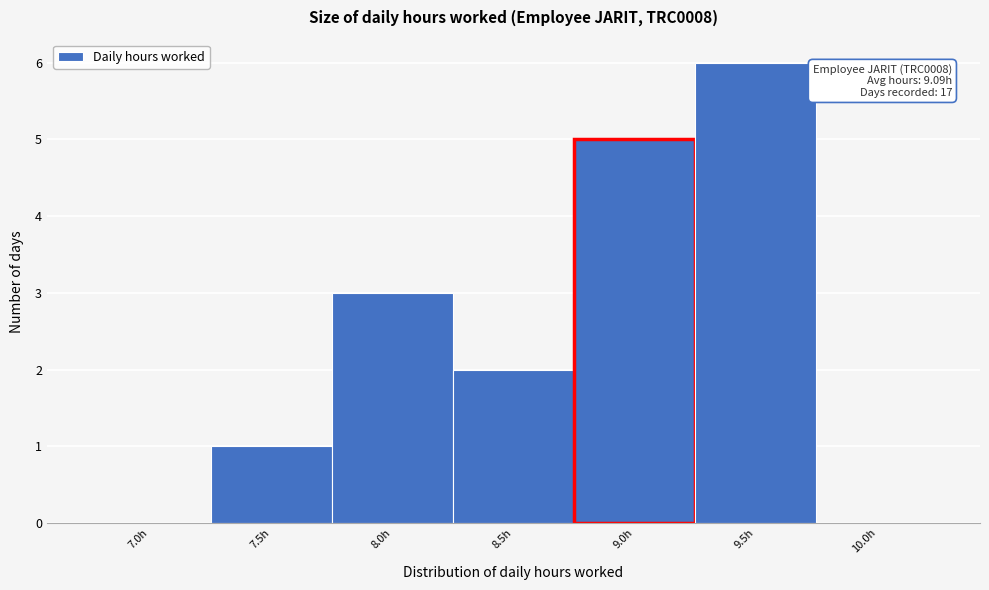

Reading right to left, list all the values displayed in this chart.

10.0h=0	9.5h=6	9.0h=5	8.5h=2	8.0h=3	7.5h=1	7.0h=0